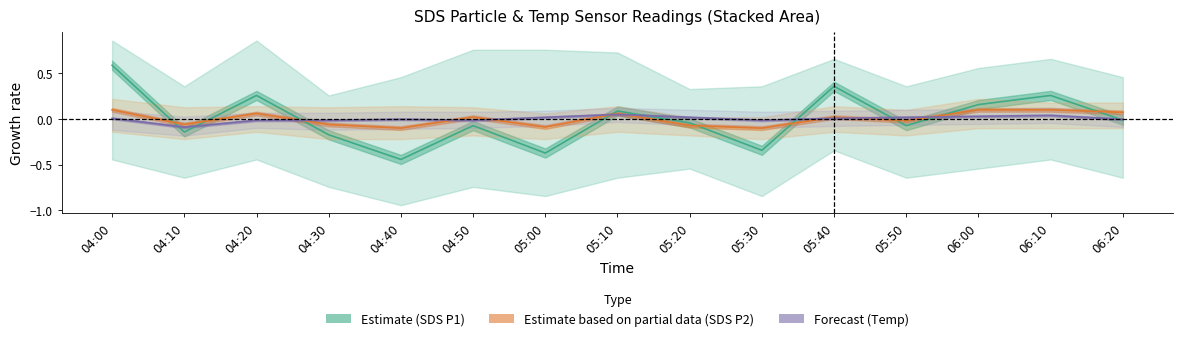

Reading left to right, transcribe all the data shown in this chart.

Estimate (SDS P1): 0.6	-0.1	0.3	-0.2	-0.4	-0.1	-0.4	0.1	-0.0	-0.3	0.4	-0.1	0.2	0.3	-0.0
Estimate based on partial data (SDS P2): 0.1	-0.1	0.1	-0.1	-0.1	0.0	-0.1	0.1	-0.1	-0.1	0.0	-0.0	0.1	0.1	0.1
Forecast (Temp): 0.0	-0.1	-0.0	-0.0	-0.0	-0.0	0.0	0.0	0.0	-0.0	0.0	0.0	0.0	0.0	-0.0